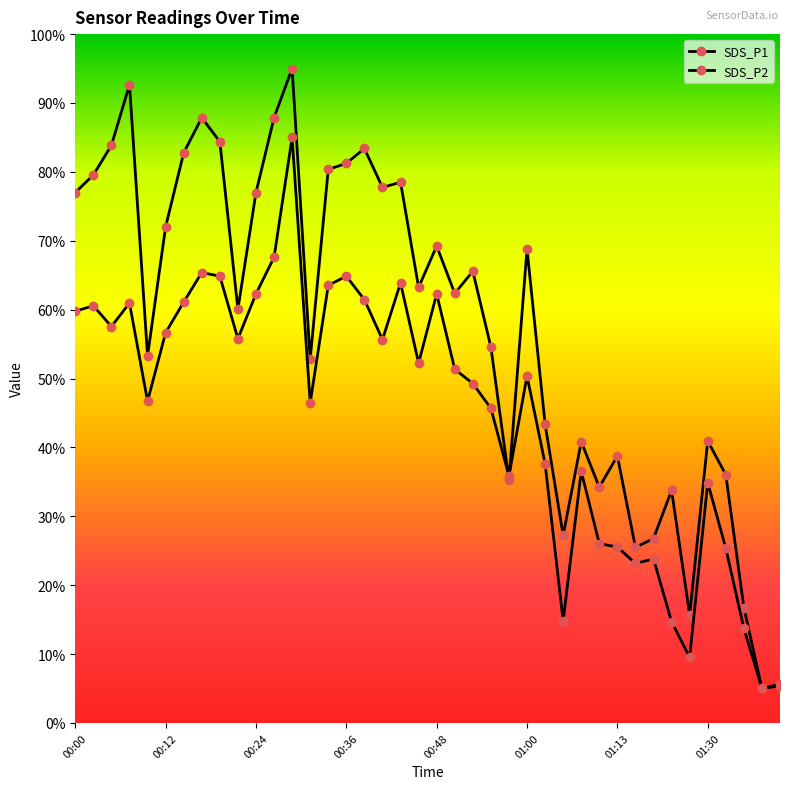

How many categories are shown in the chart?

40